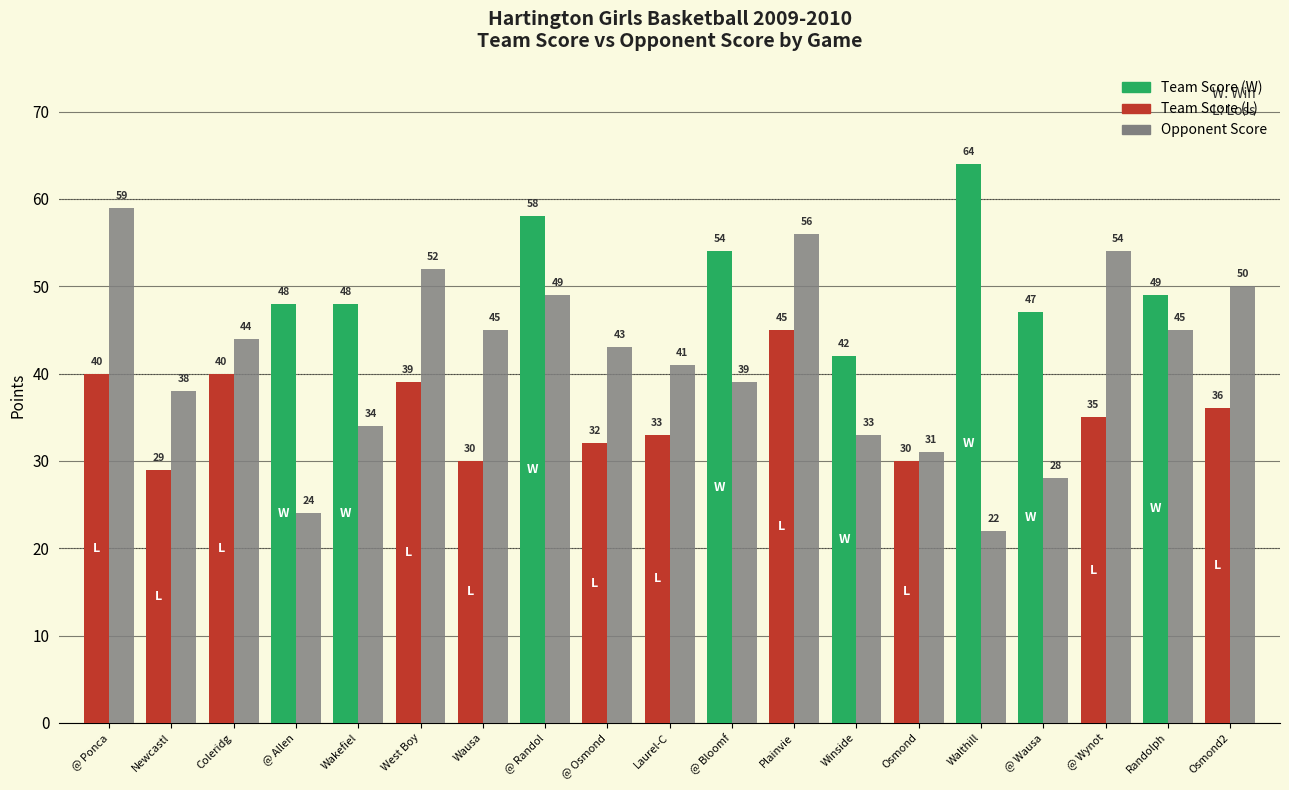

How many groups of bars are there?

19